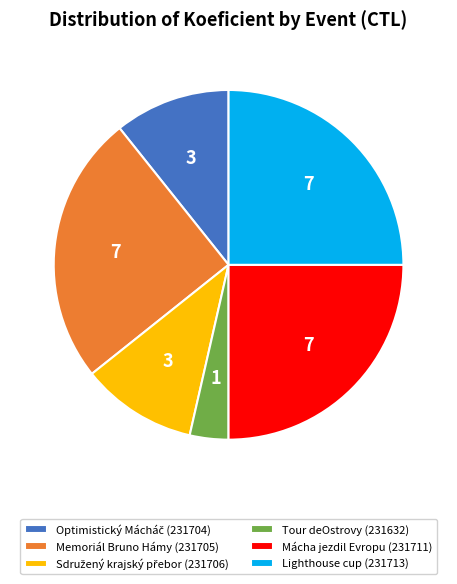

Which category has the smallest portion of the pie?

Tour deOstrovy (231632)